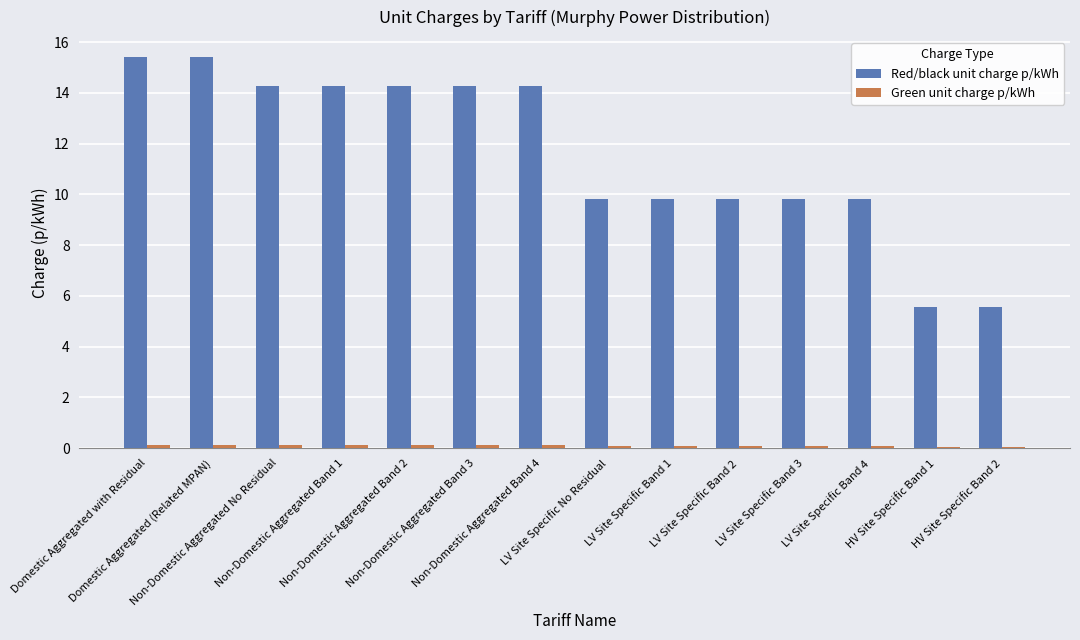

Which series has the widest spread of values?

Red/black unit charge p/kWh